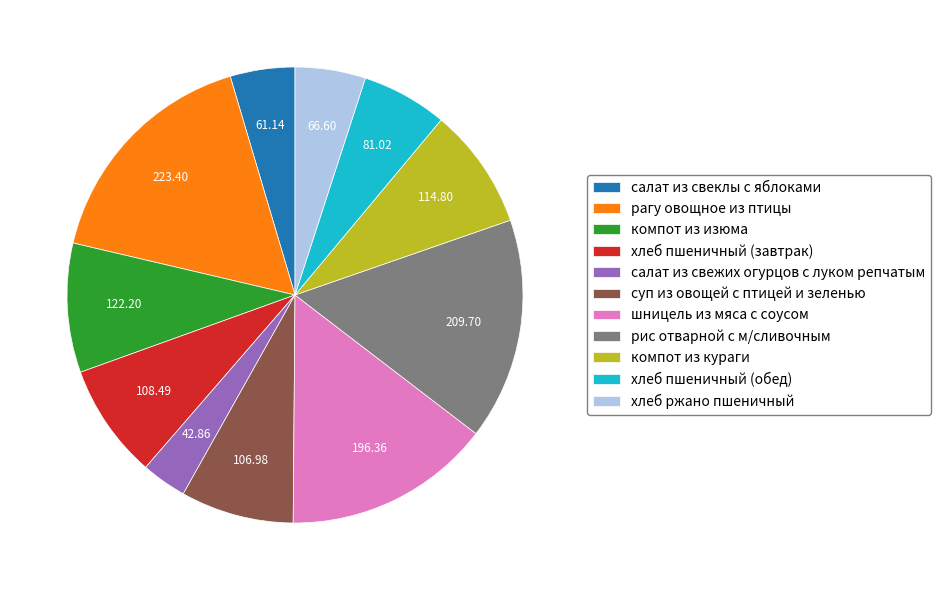

Which category has the smallest portion of the pie?

салат из свежих огурцов с луком репчатым